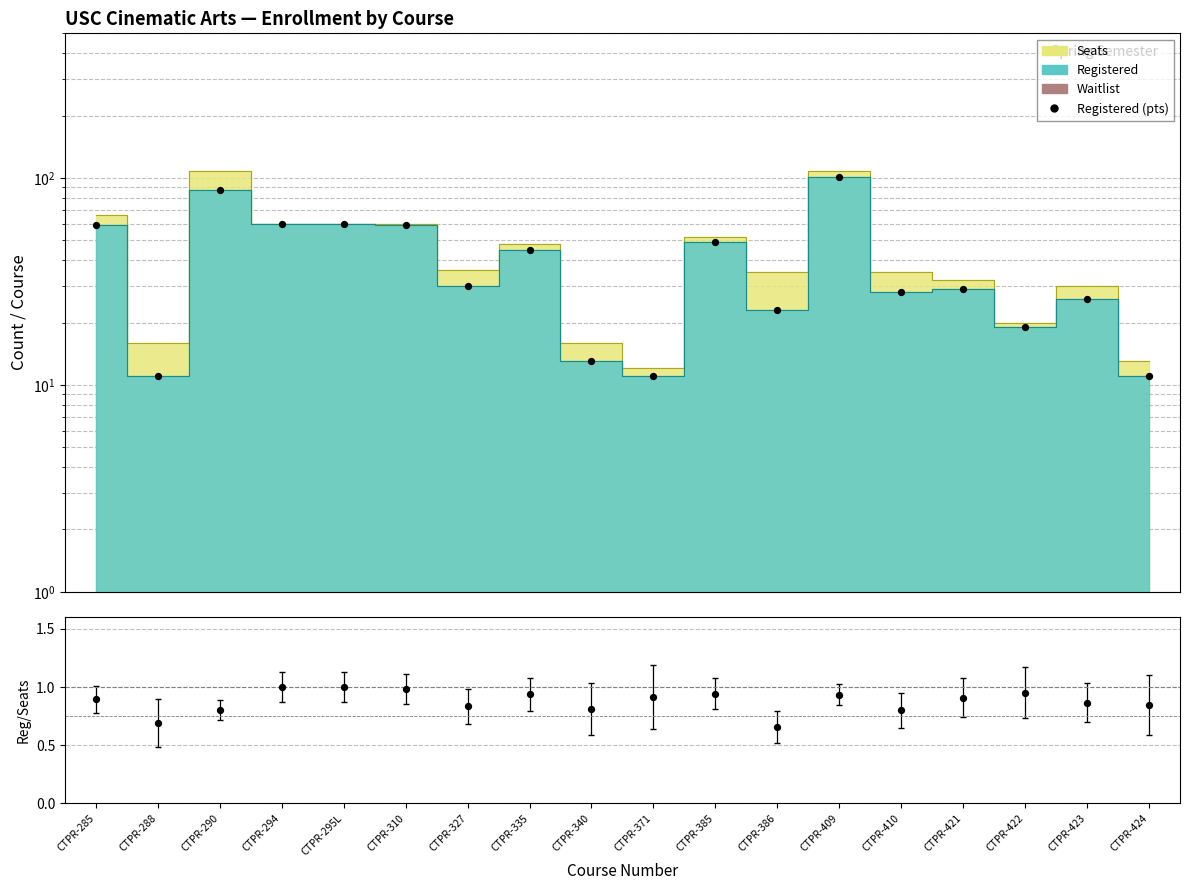

Is the value of Registered (pts) at CTPR-327 greater than the value of Reg/Seats at CTPR-285?

Yes